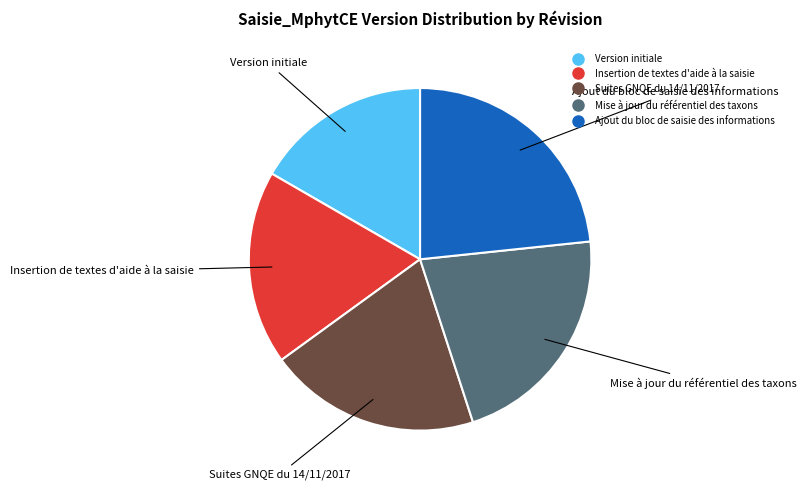

Is it true that Ajout du bloc de saisie des informations is 14% of the pie?

False